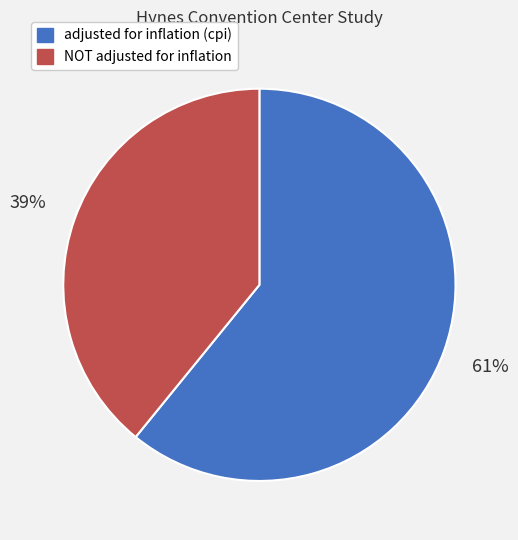

How many segments does this pie chart have?

2